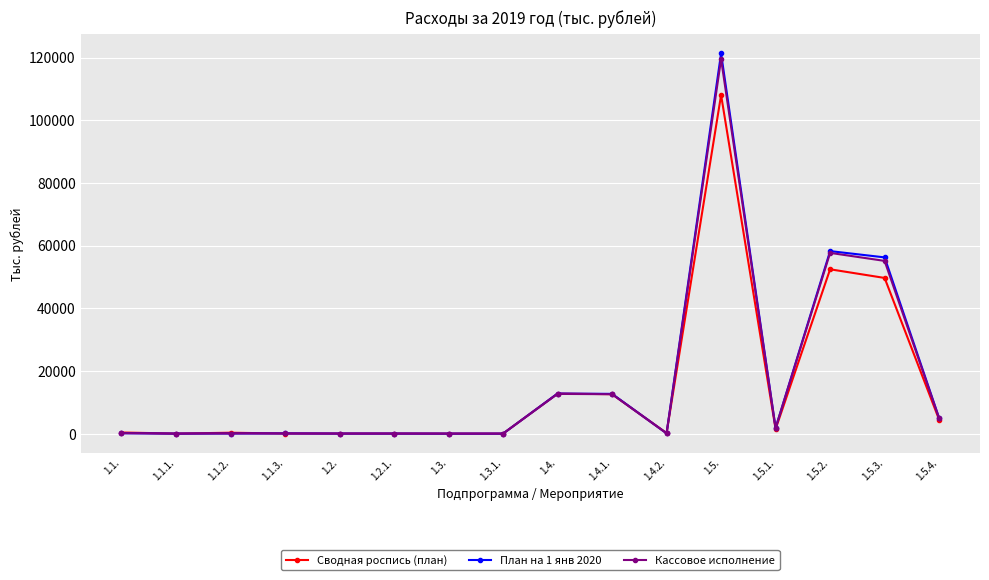

Which category has the highest value in the Кассовое исполнение series?

1.5.